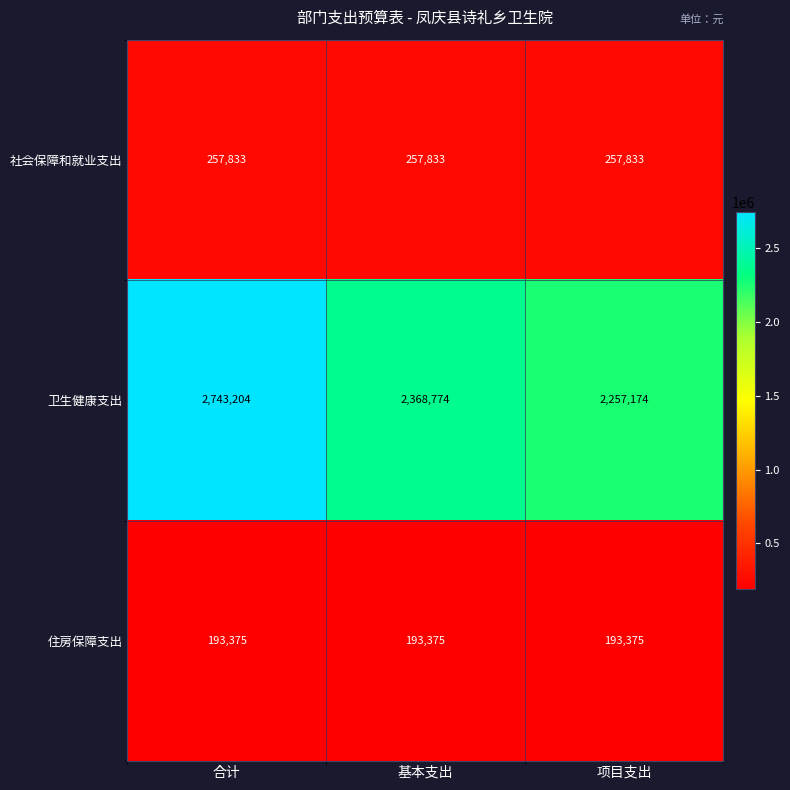

Reading left to right, list all the values displayed in this chart.

社会保障和就业支出: 合计=257833	基本支出=257833	项目支出=257833
卫生健康支出: 合计=2743204	基本支出=2368774	项目支出=2257174
住房保障支出: 合计=193375	基本支出=193375	项目支出=193375